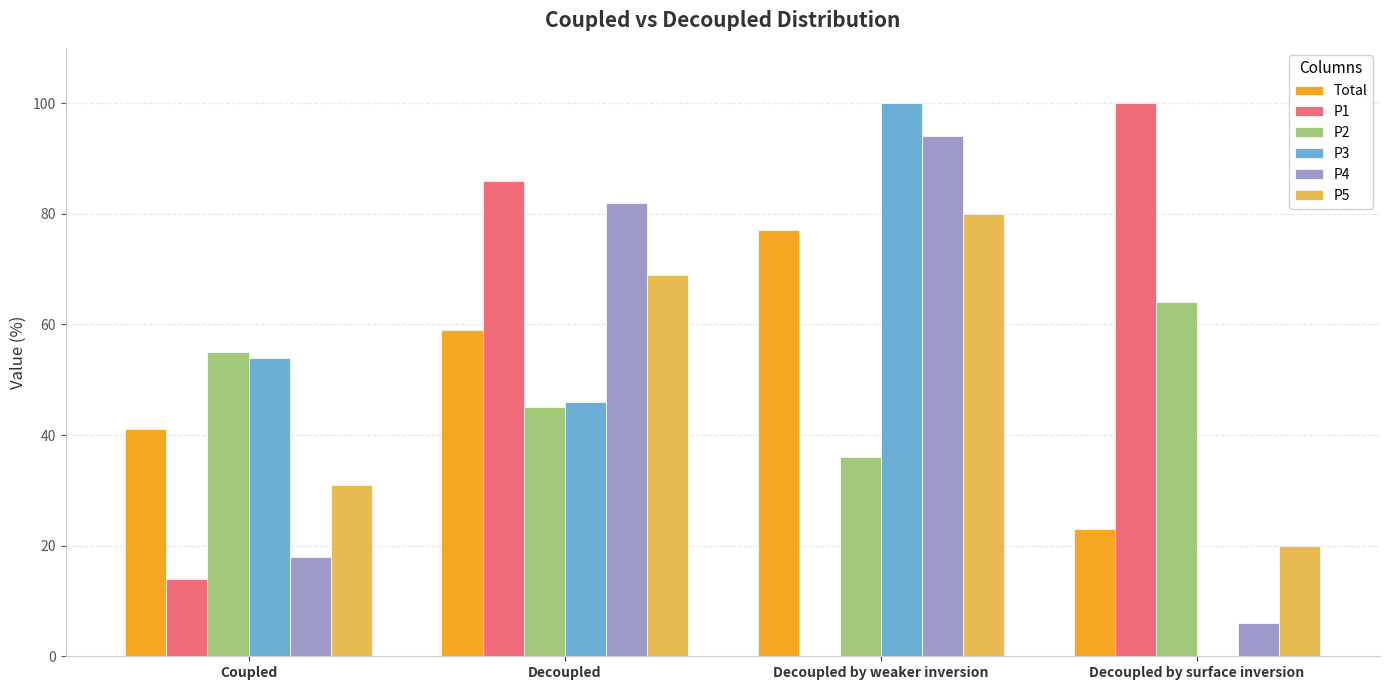

Is it true that P1 equals 122 at Decoupled?

False